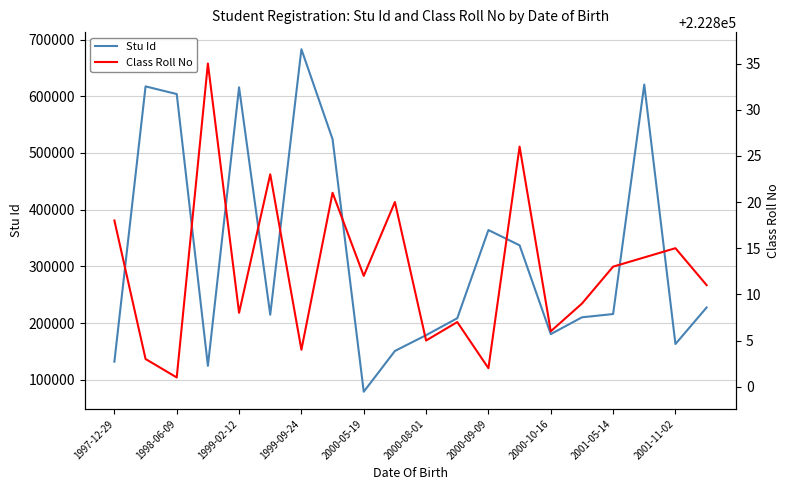

How many lines are shown in the chart?

2